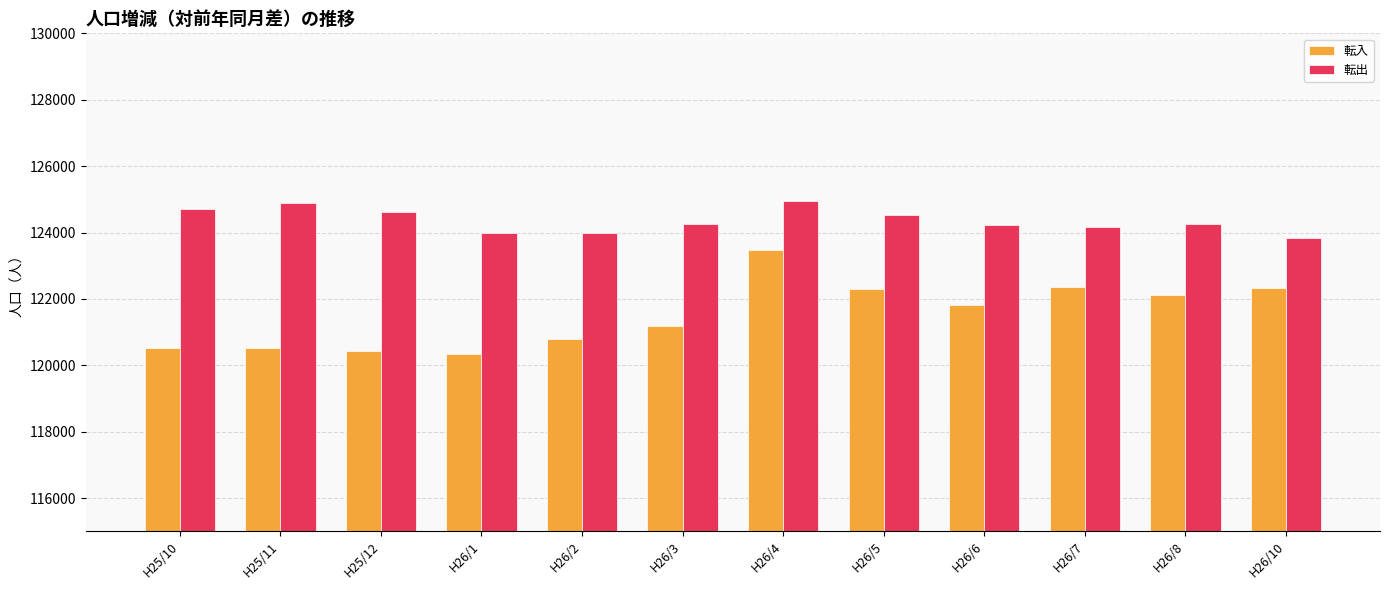

How many bars are there in total?

24